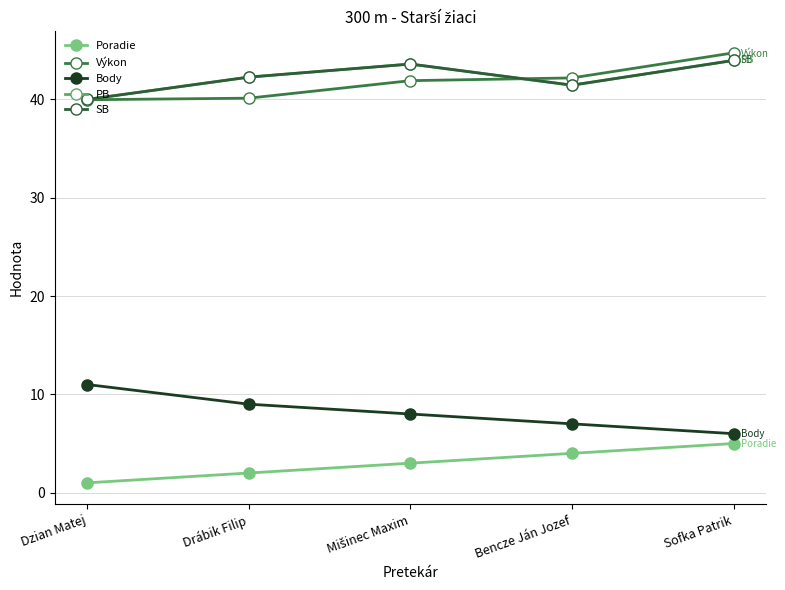

What is the average value of the SB series?

42.2